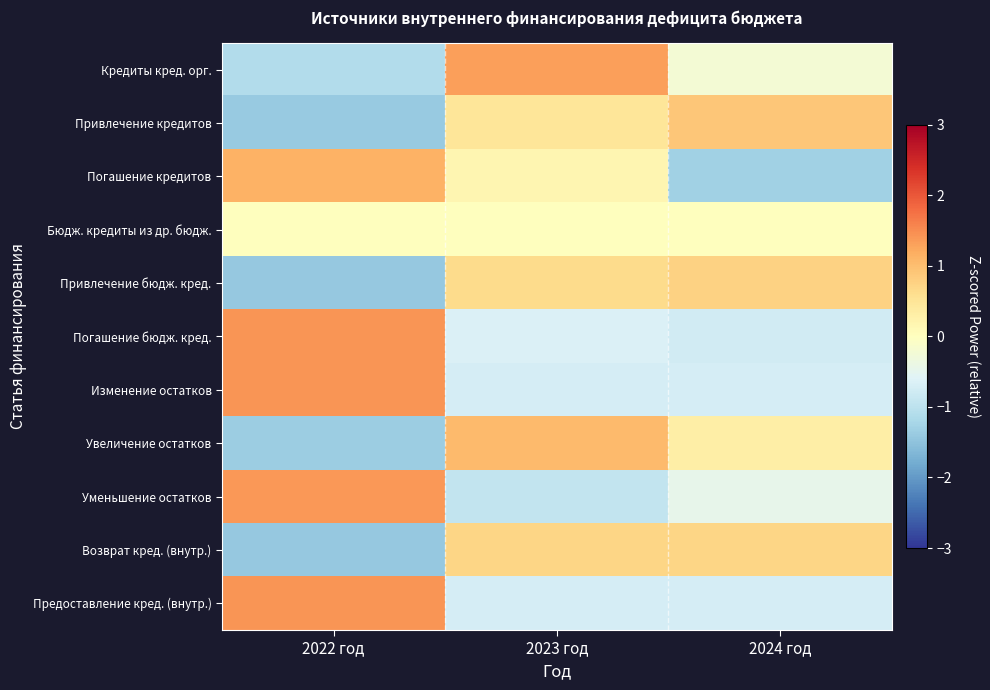

What is the total value across all series at 2022 год?

0.1